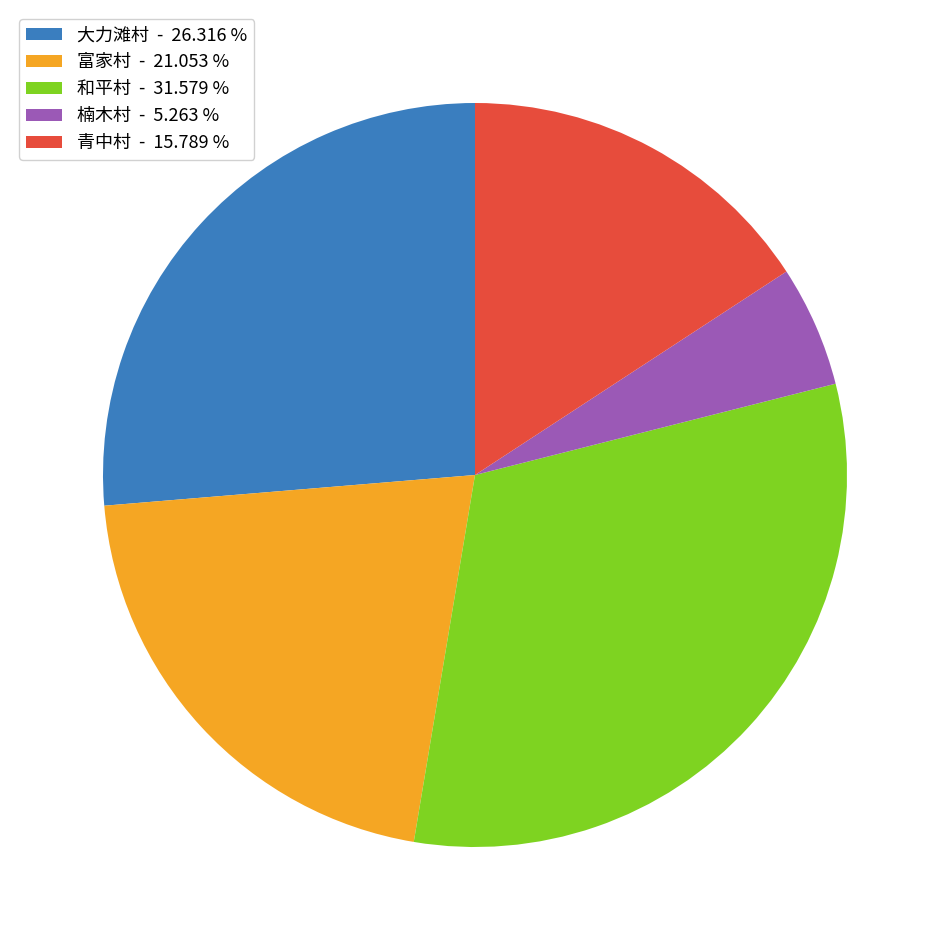

Does 和平村 represent more than half of the total?

No